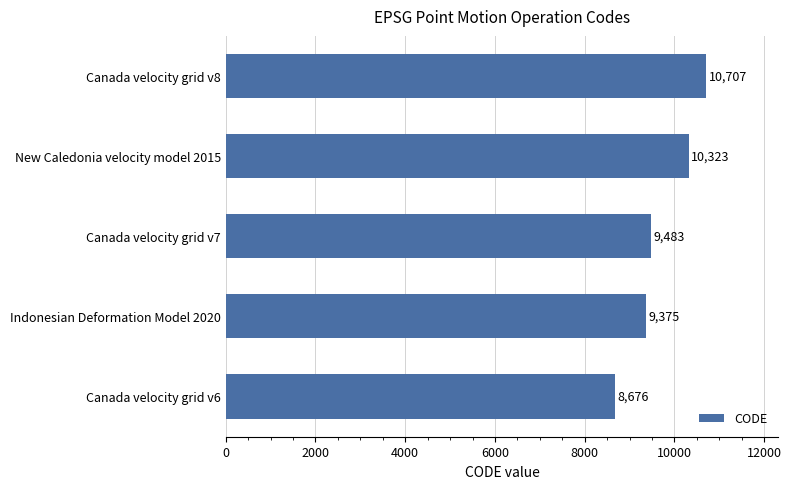

What is the change in value from Indonesian Deformation Model 2020 to New Caledonia velocity model 2015?

+948